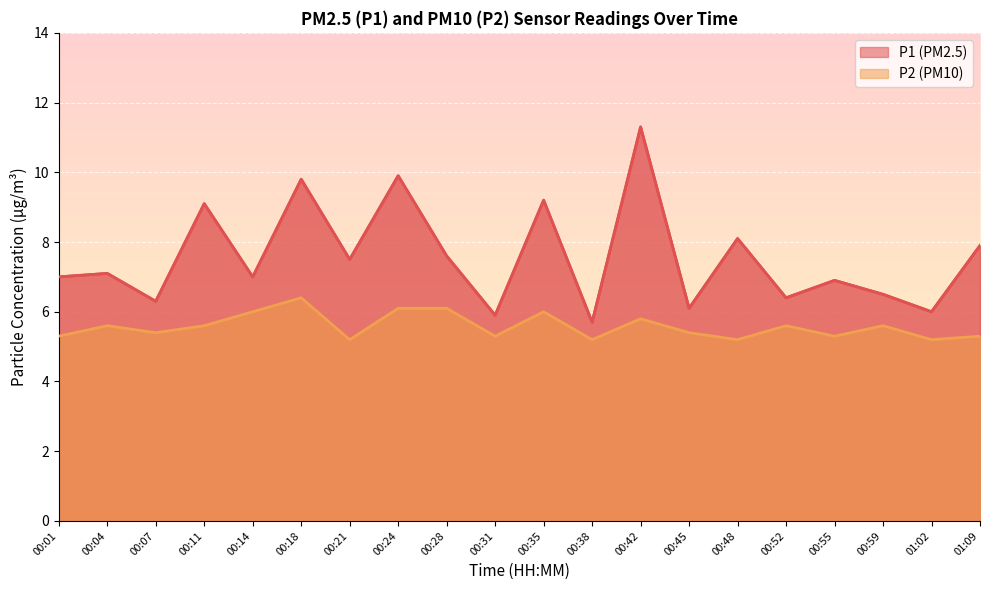

True or false: P2 has more than 0 points higher than both neighbors.

True